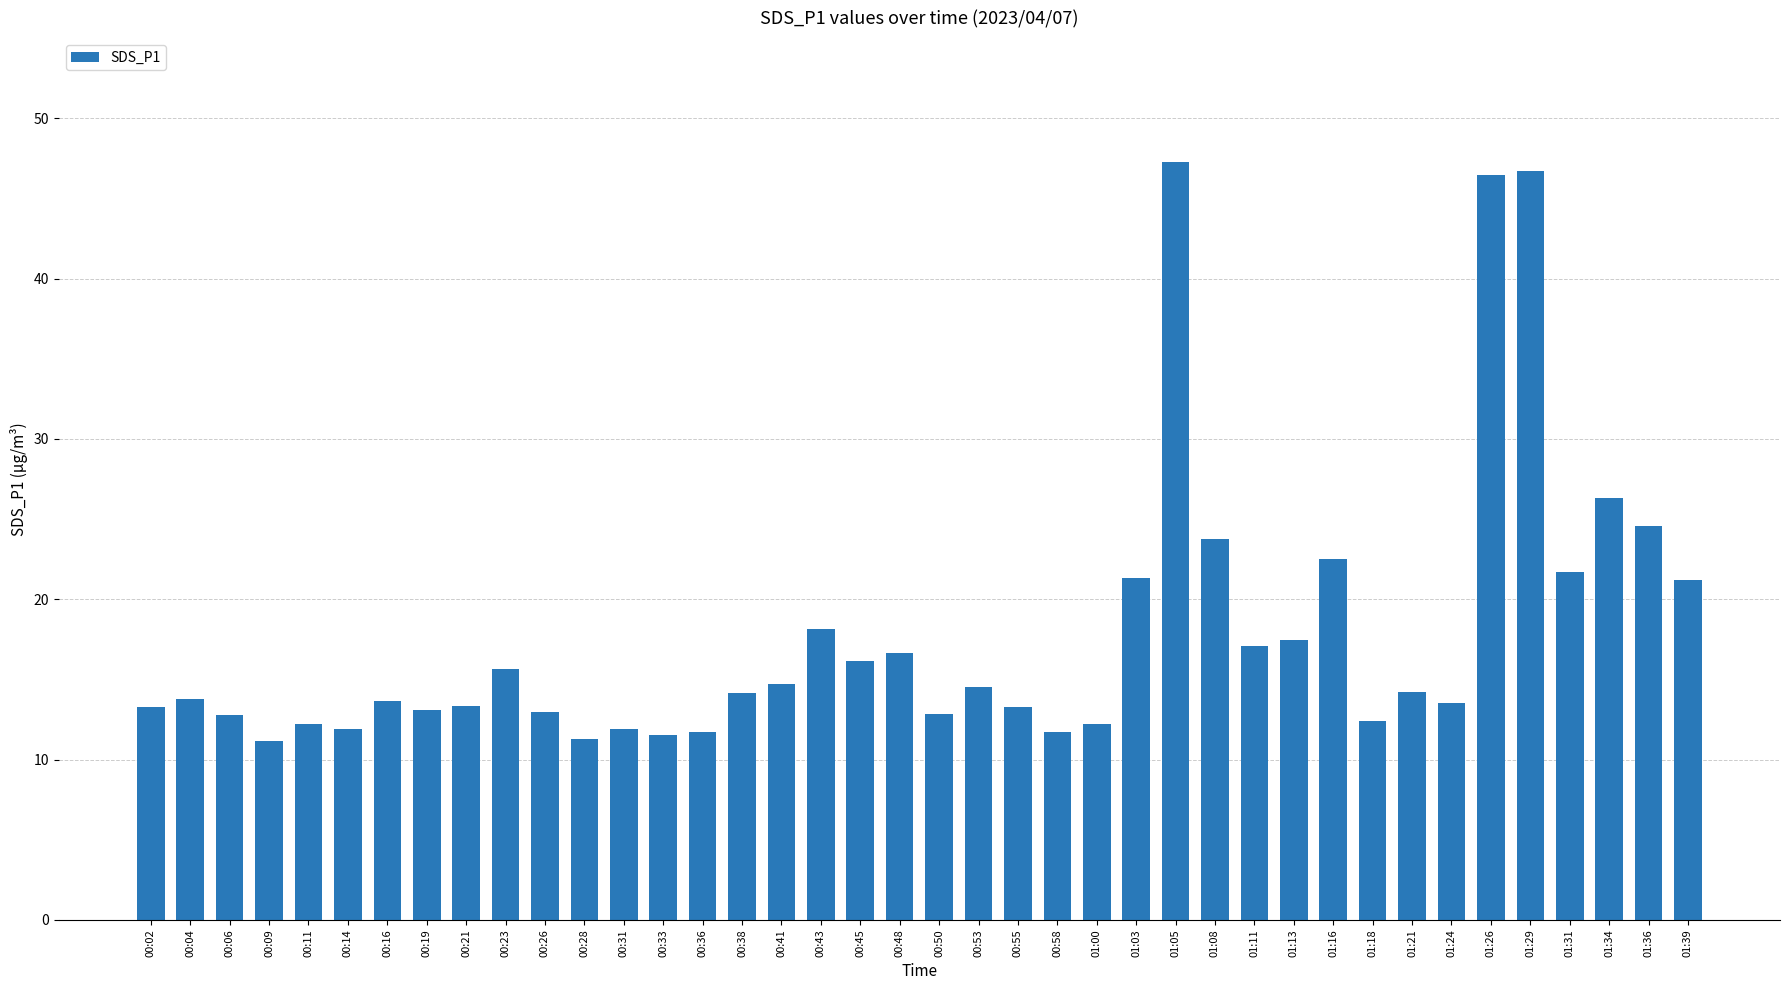

Are the bars grouped side by side (vs. stacked)?

No